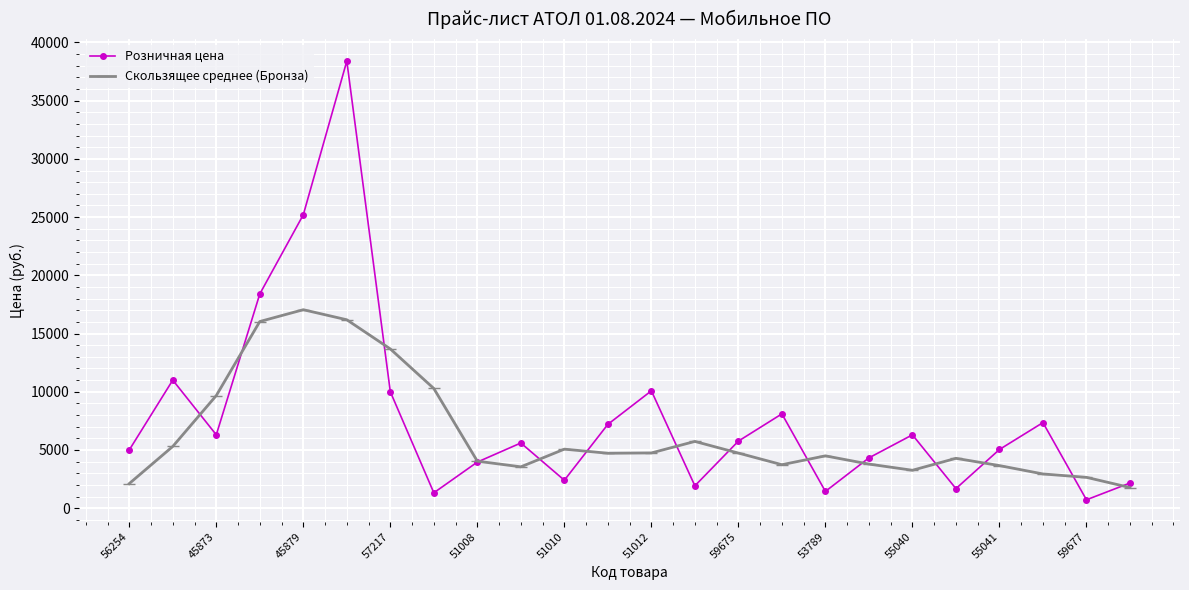

True or false: Скользящее среднее (Бронза) has more than 2 interior local peaks.

True